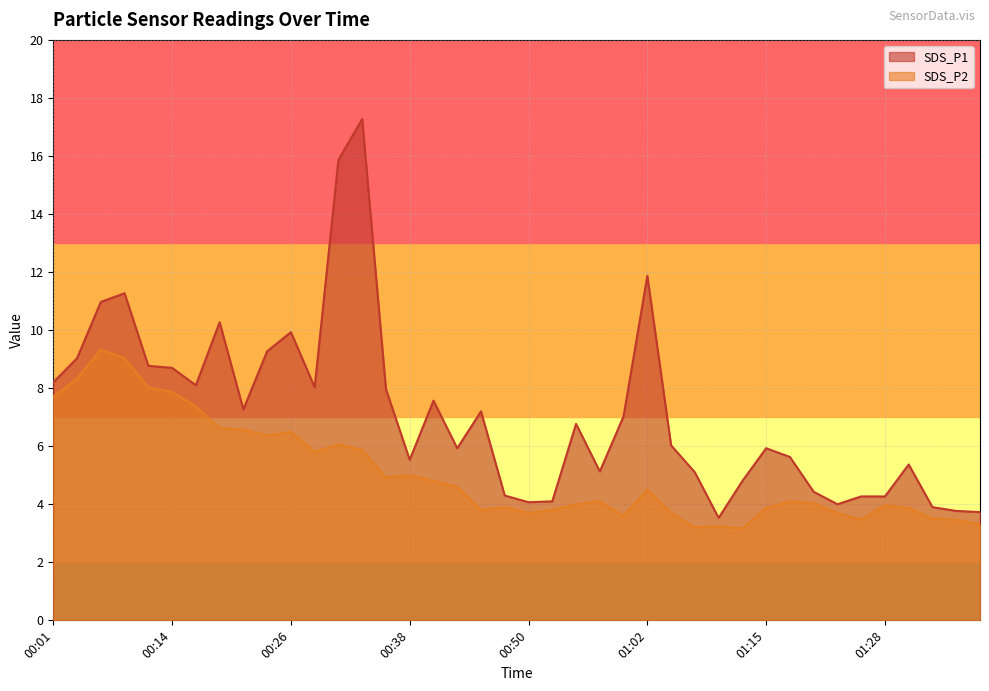

How many data points in SDS_P1 are above 6?

21